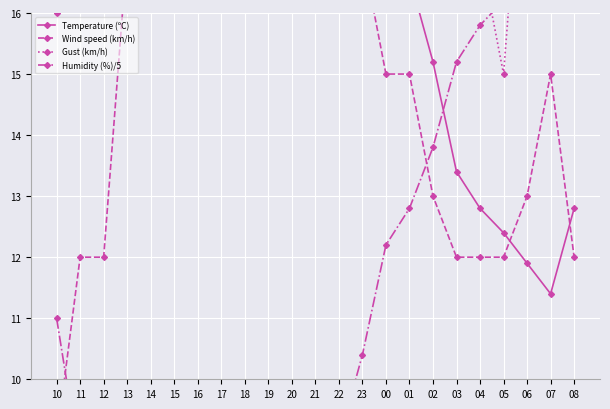

Between 10 and 01, which series saw the biggest shift?

Wind speed (km/h)